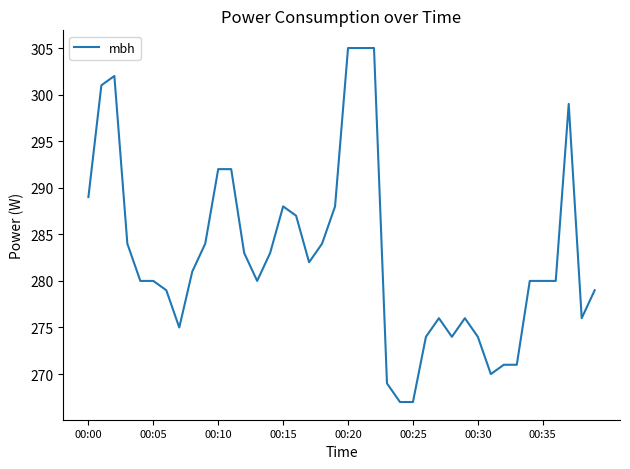

What is the greatest value displayed?

305